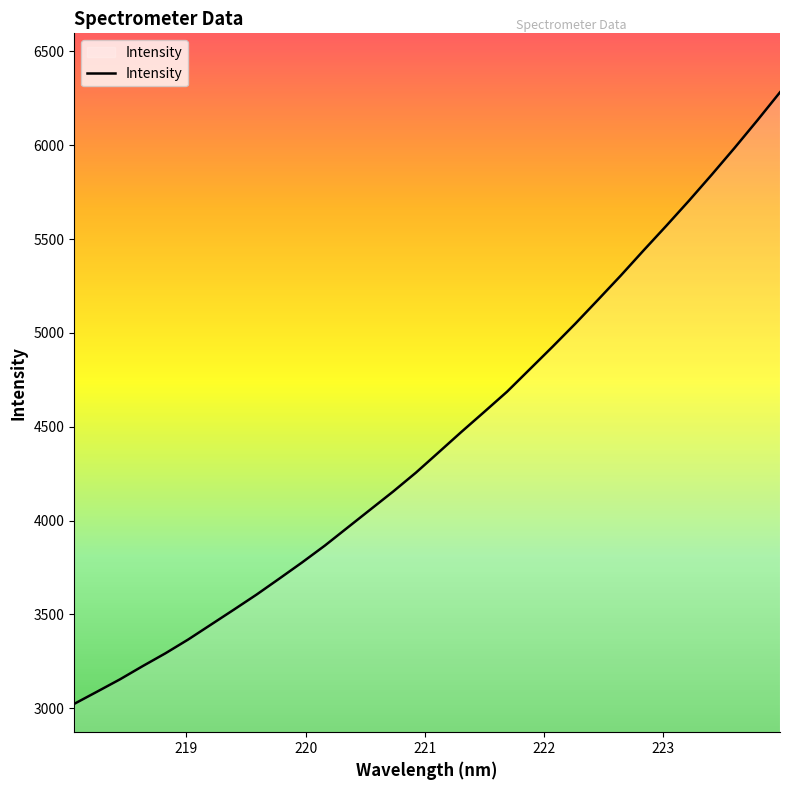

How many values exceed 4363?

16